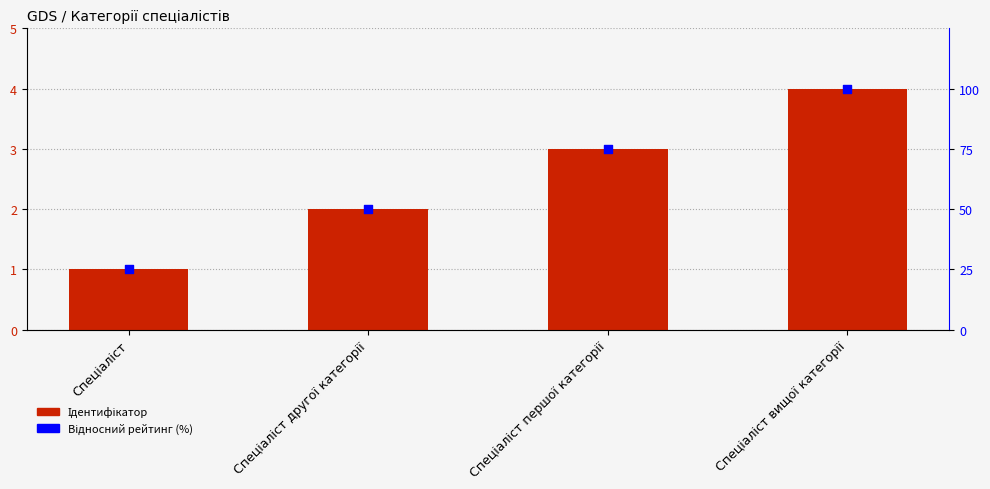

At how many categories does at least one series exceed 55?

2